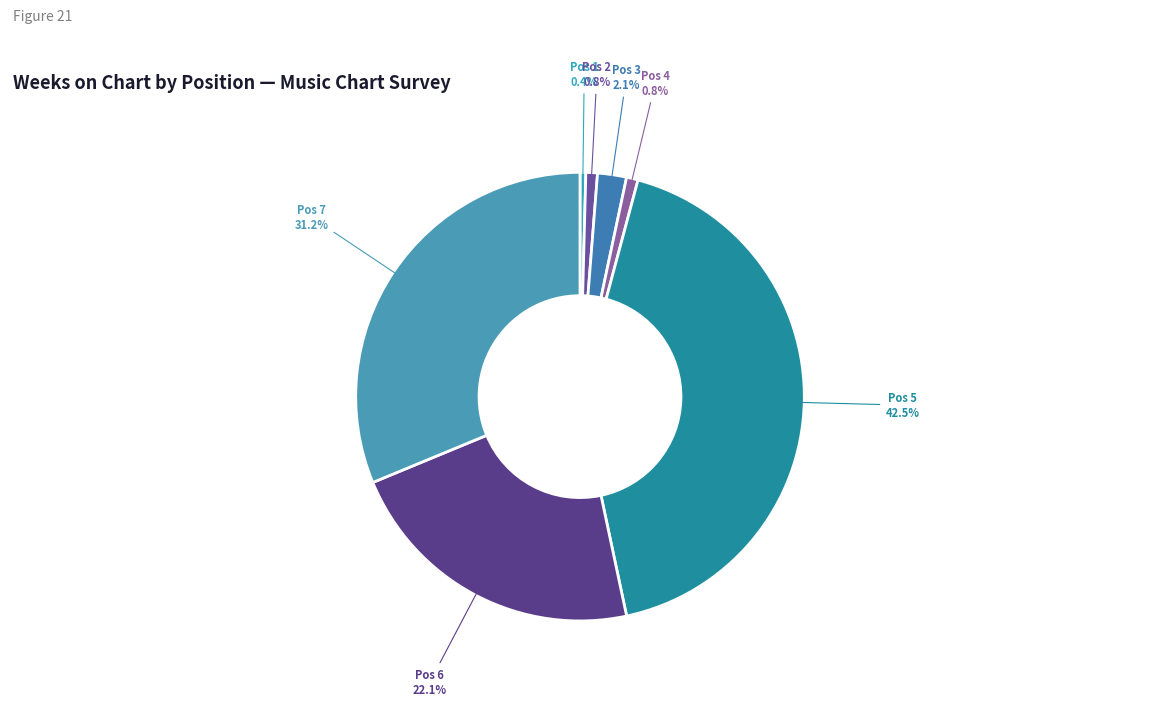

Which category has the biggest portion of the pie?

5